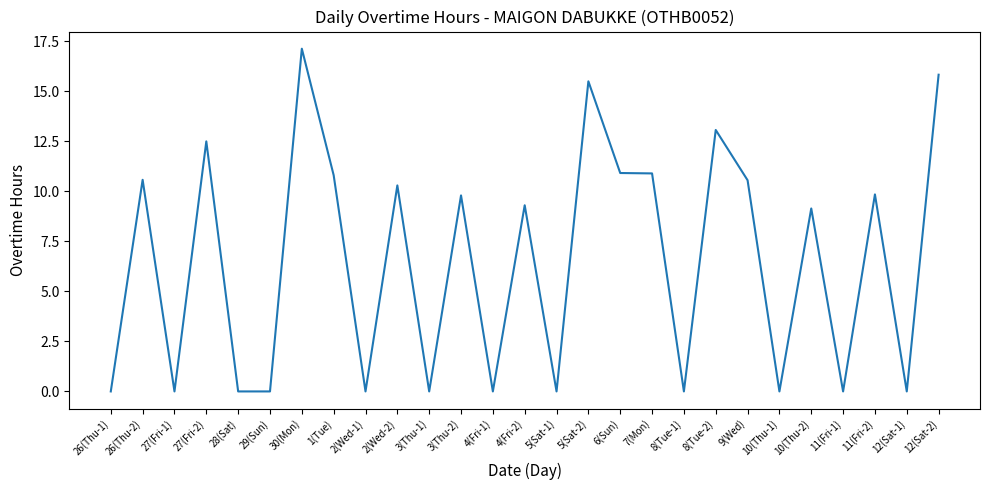

What is the greatest value displayed?

17.1